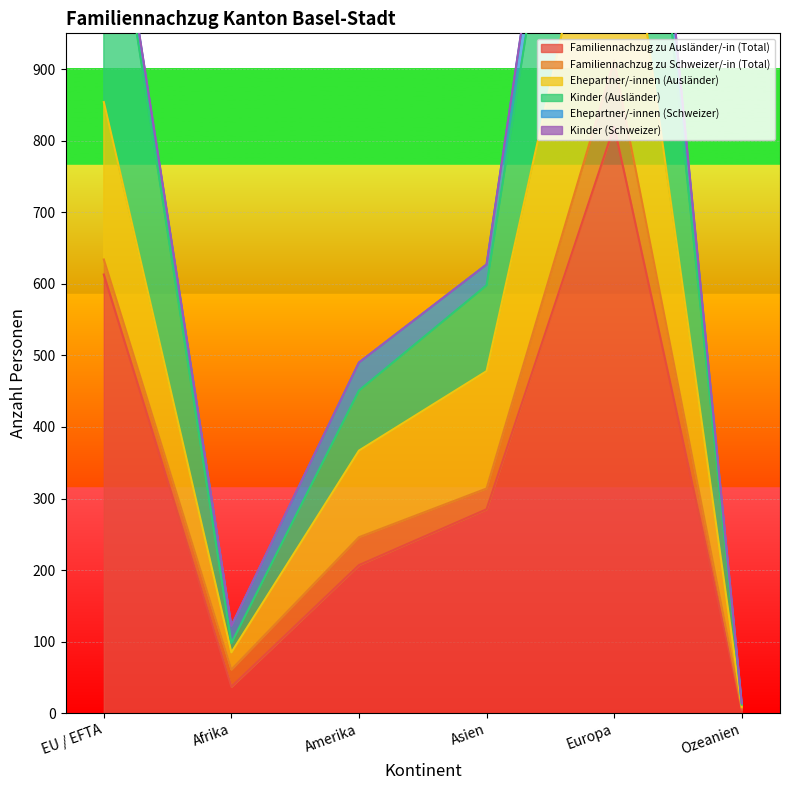

The Kinder (Ausländer) series shows 598 at Asien. True or false?

True